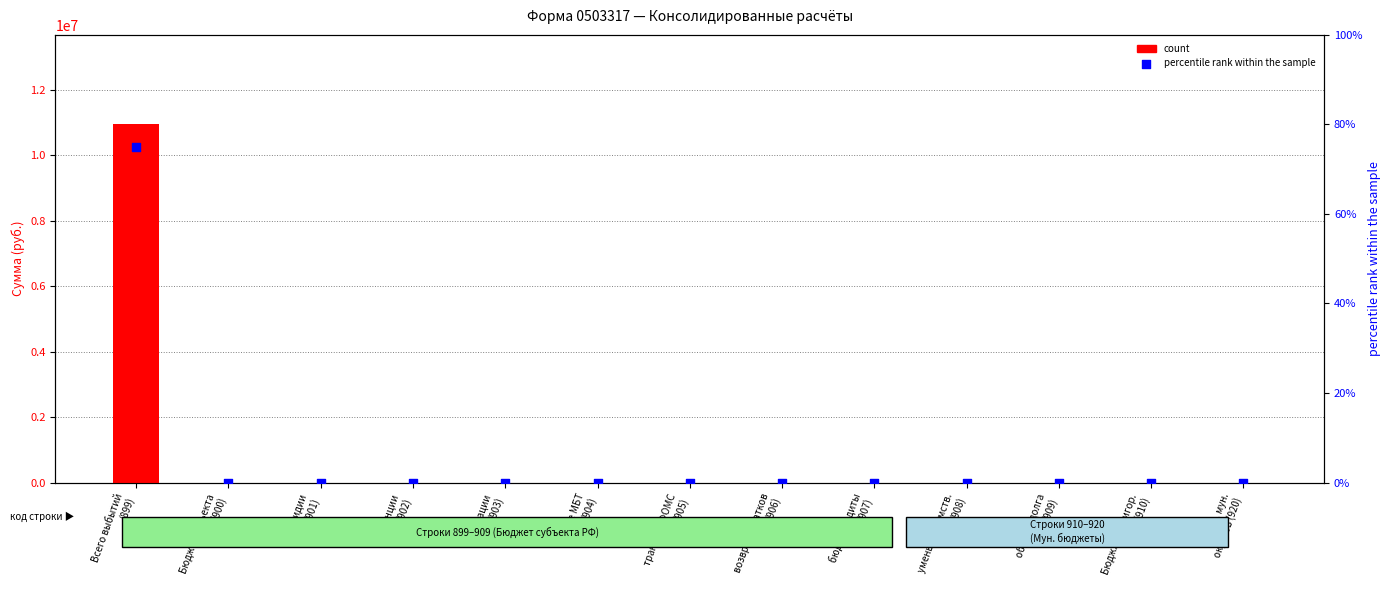

What are all the series names shown in the legend?

count, percentile rank within the sample